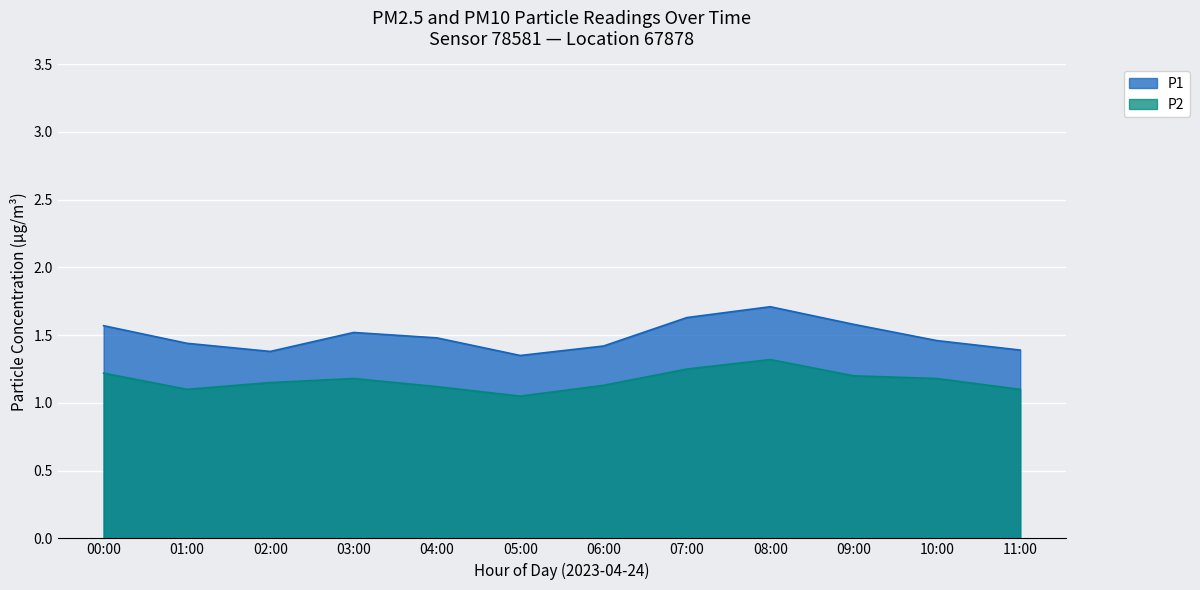

How many categories are shown in the chart?

12